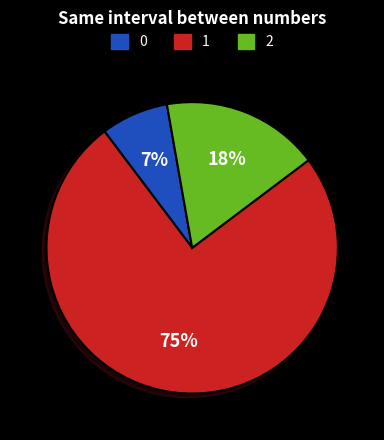

What is the ratio of the value at 0 to the value at 2?

0.4